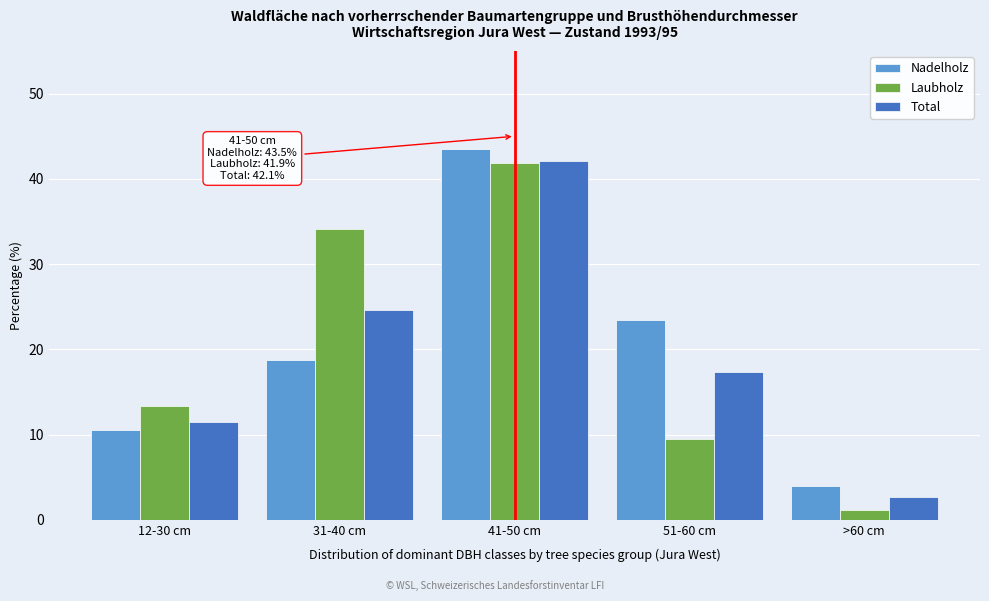

Reading right to left, transcribe all the data shown in this chart.

Nadelholz: 3.9	23.4	43.5	18.7	10.5
Laubholz: 1.2	9.5	41.9	34.1	13.3
Total: 2.7	17.3	42.1	24.6	11.5